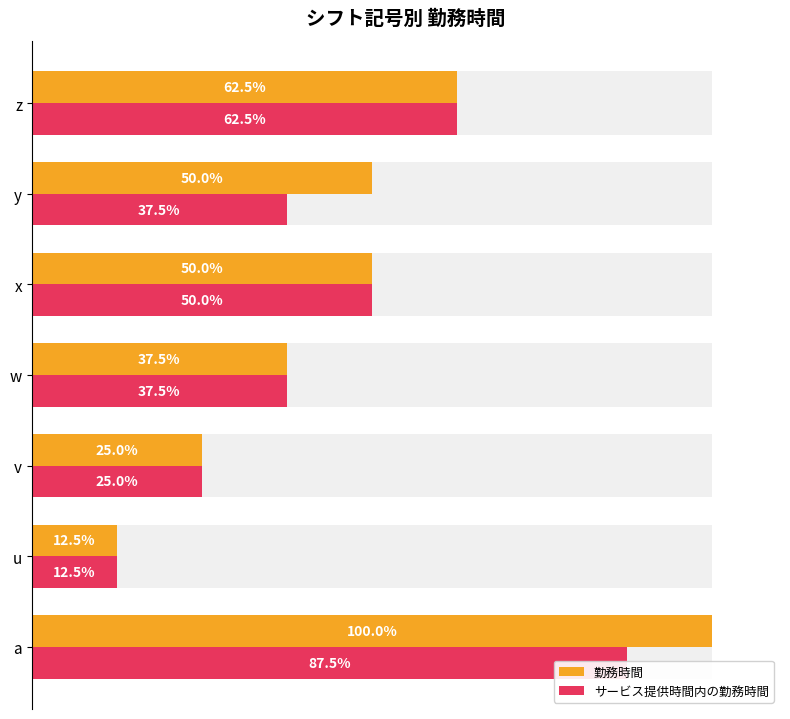

Rank the series by their maximum value, from highest to lowest.

勤務時間, サービス提供時間内の勤務時間